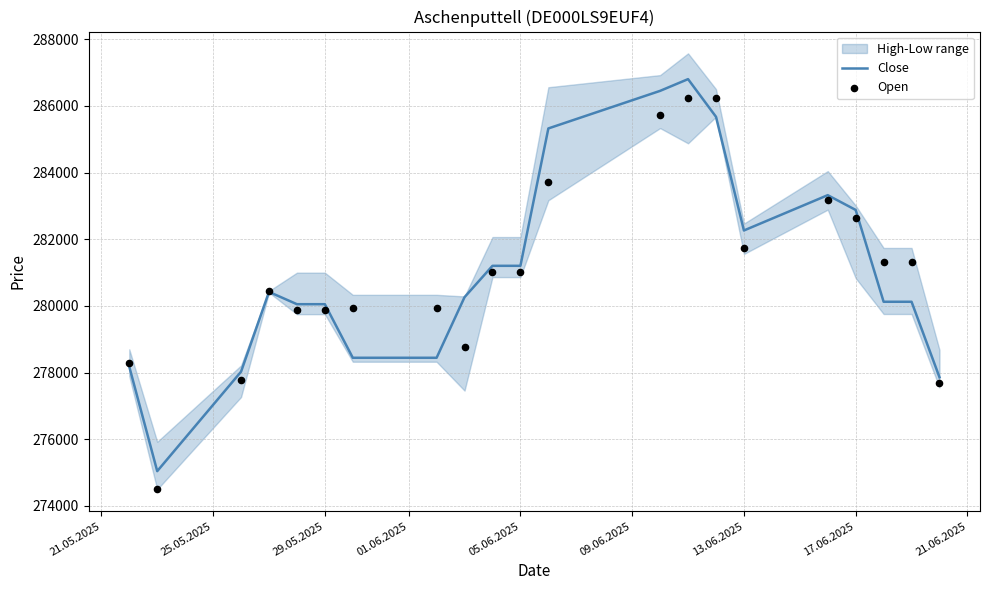

Which series contains the lowest Y value?

Open